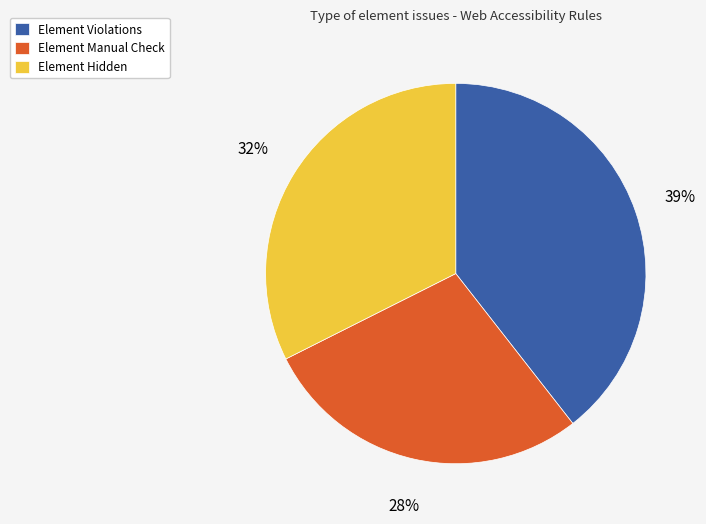

Does Element Hidden represent more than half of the total?

No